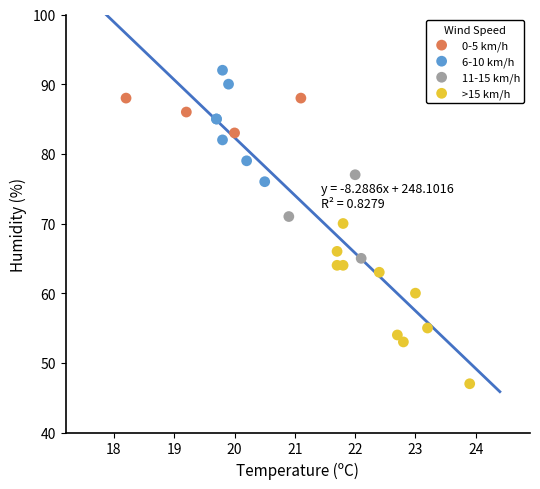

Which series reaches the maximum Y coordinate?

6-10 km/h